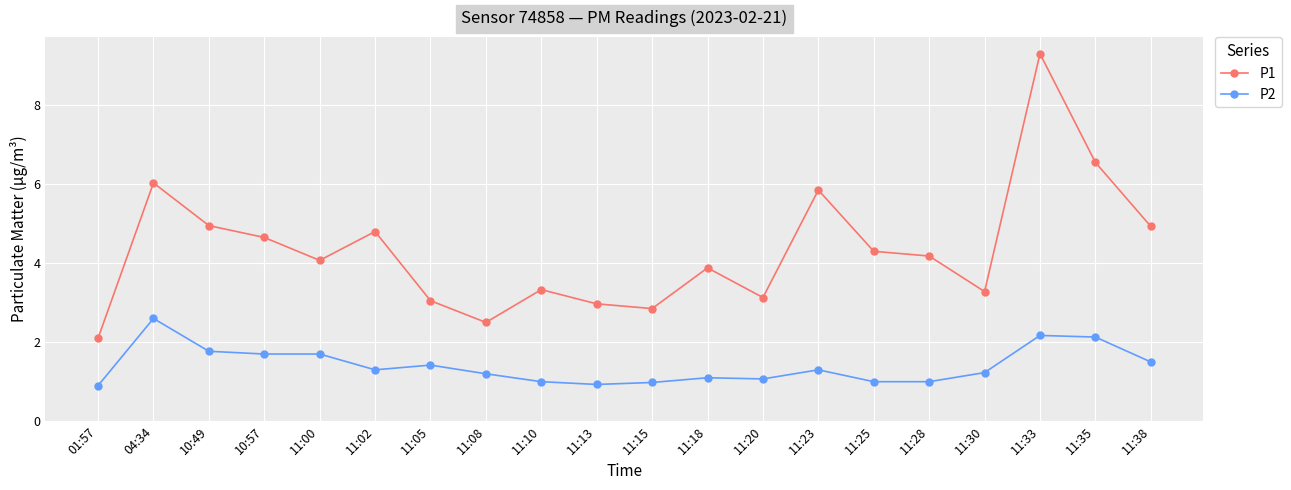

Which series has the largest range (max minus min)?

P1